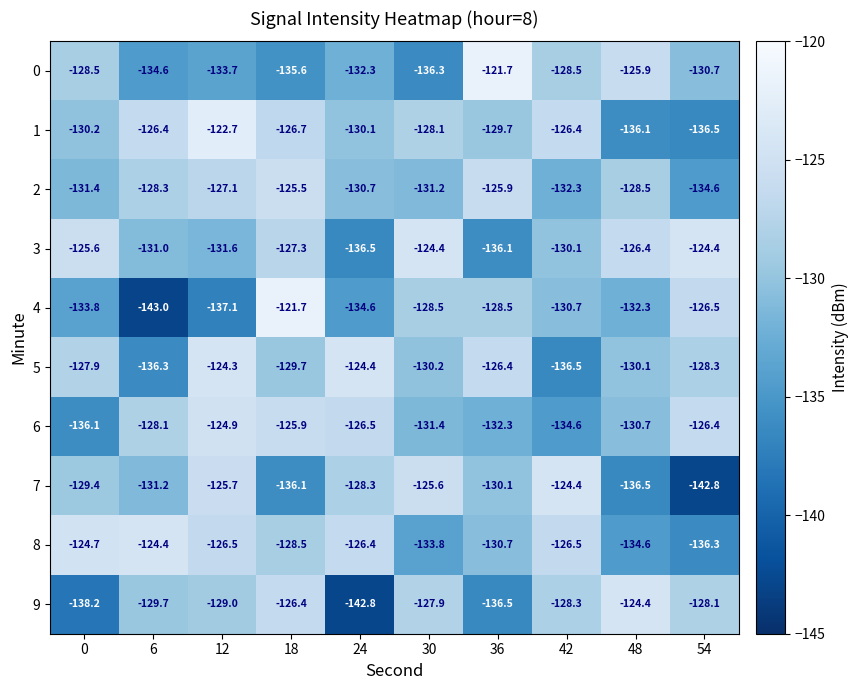

Which series changed the most between 12 and 36?

0